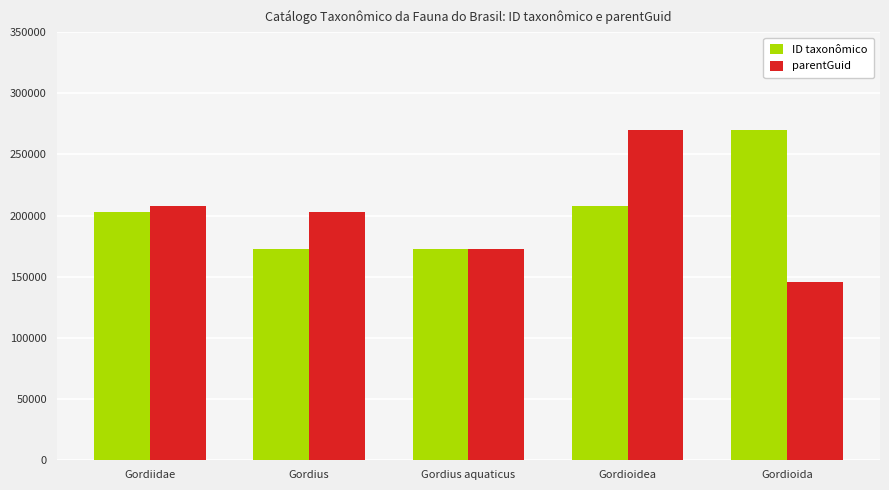

What is the spread (max minus min) of values at Gordius?

30768